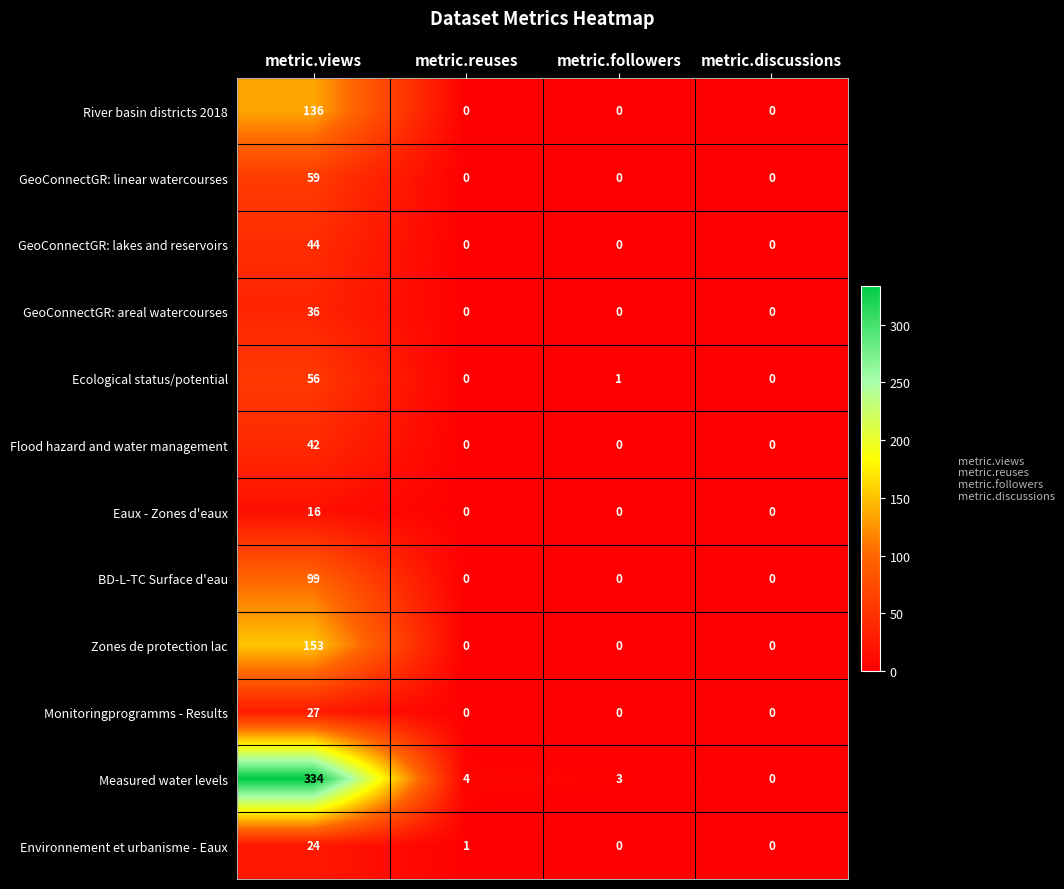

What is the greatest value displayed?

334